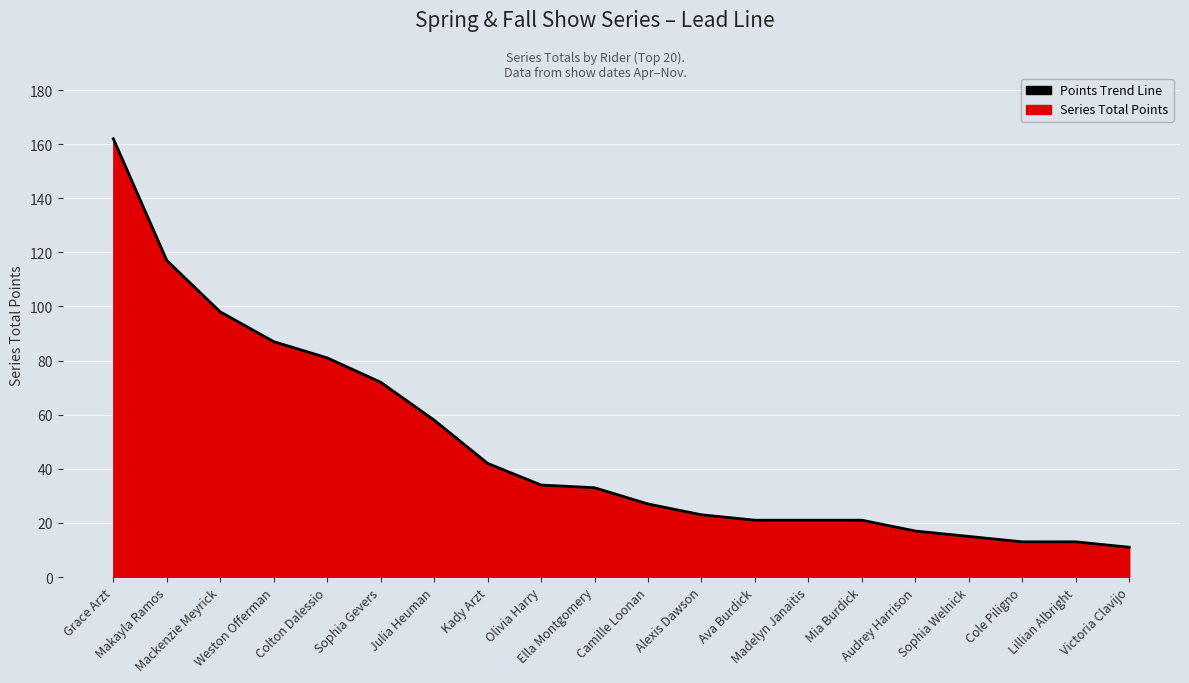

What is the minimum value shown in the chart?

11